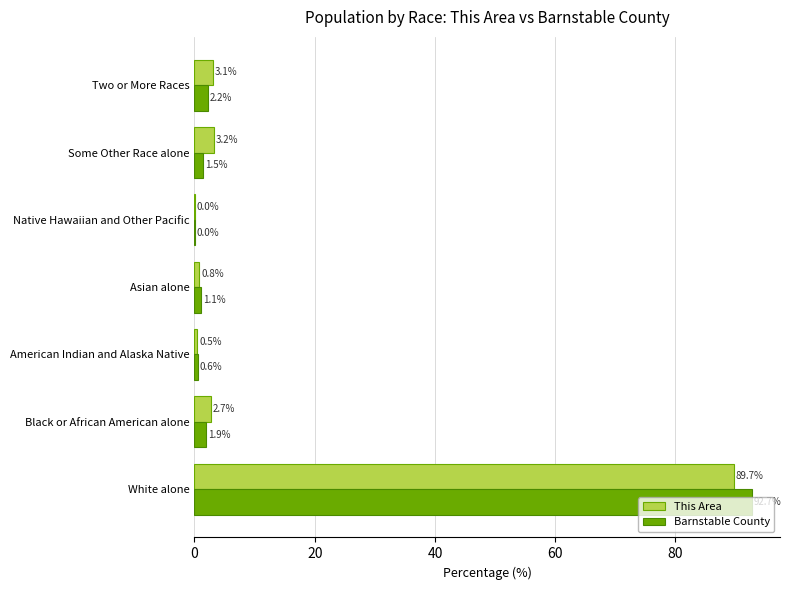

Where is This Area nearest to the value 44?

Some Other Race alone